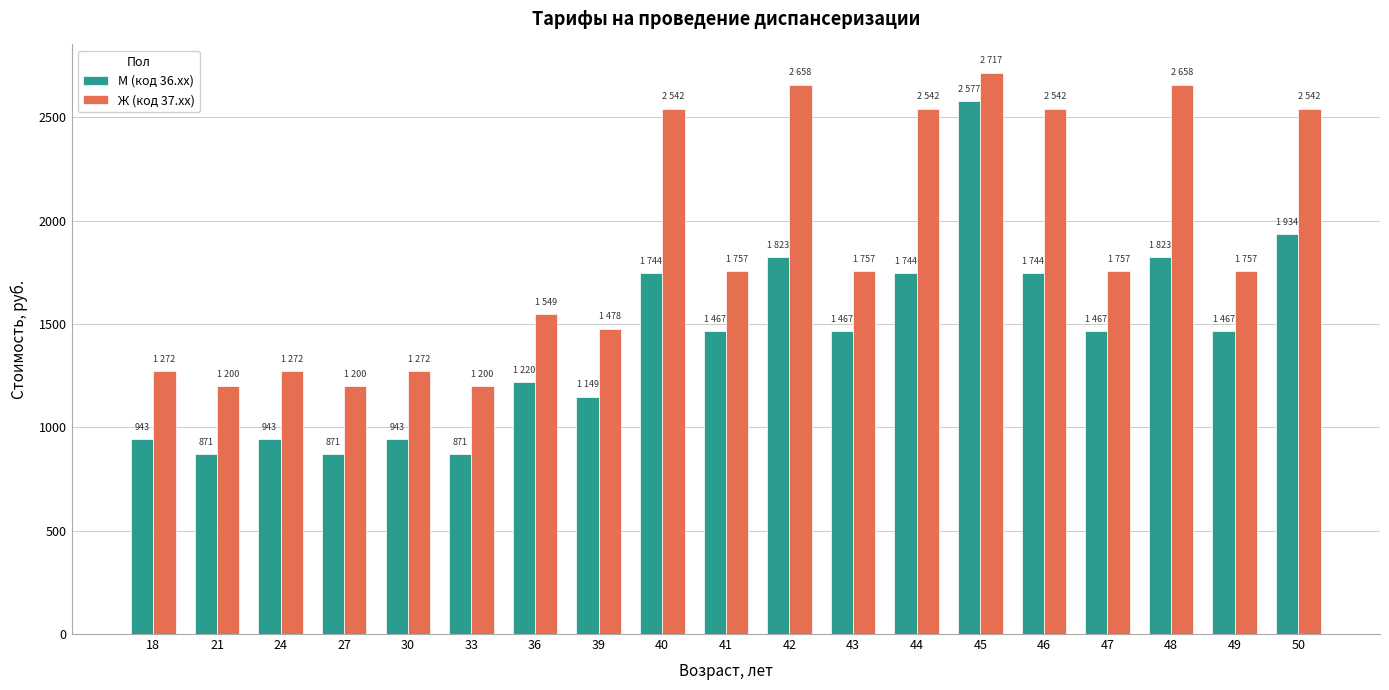

Rank the series by their maximum value, from lowest to highest.

М (код 36.xx), Ж (код 37.xx)